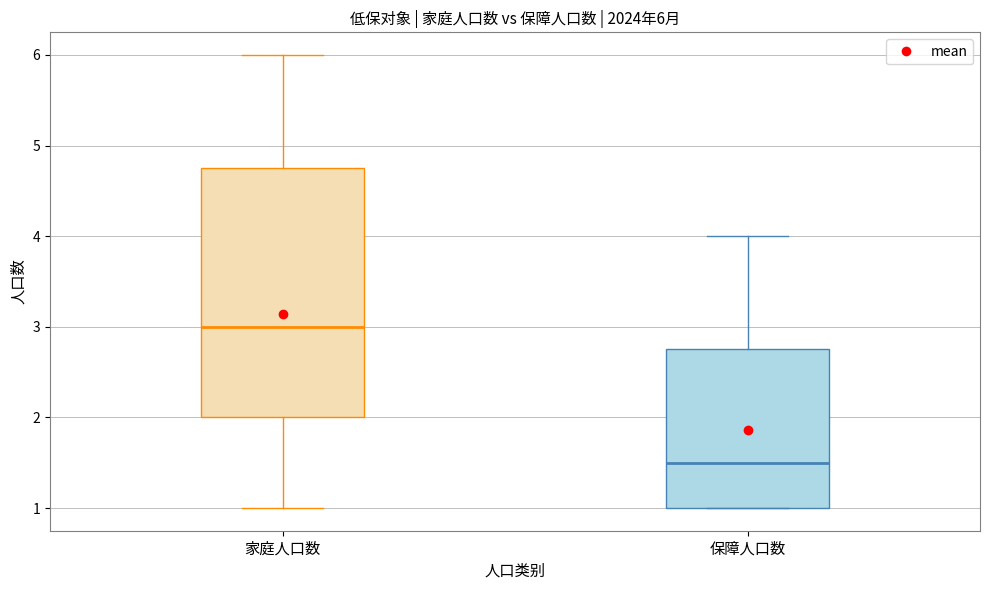

Which box's median line is the lowest?

保障人口数